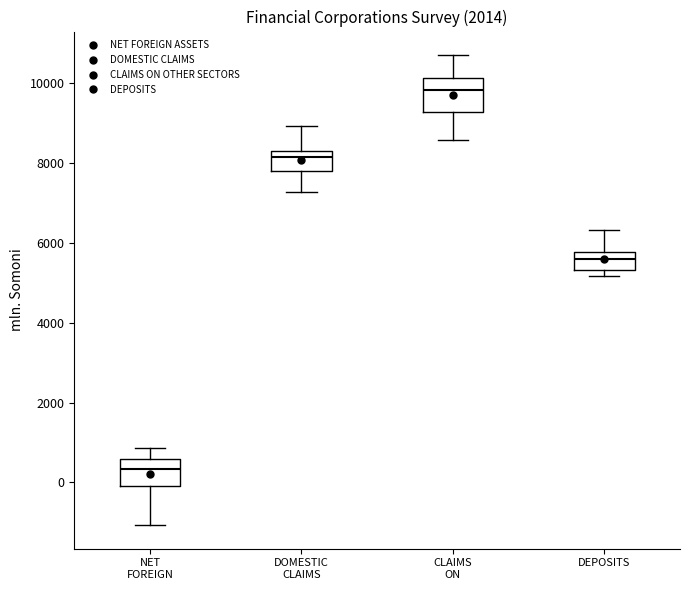

Reading left to right, read every box against the y-axis: the position of its median line, the range the box covers, and the ends of its whiskers. The values are not printed on the chart, so give them approximately, as read against the axis.

NET FOREIGN: median 400, box 0 to 600, whiskers -1000 to 800
DOMESTIC CLAIMS: median 8200, box 7800 to 8400, whiskers 7200 to 9000
CLAIMS ON: median 9800, box 9200 to 10200, whiskers 8600 to 10800
DEPOSITS: median 5600, box 5400 to 5800, whiskers 5200 to 6400